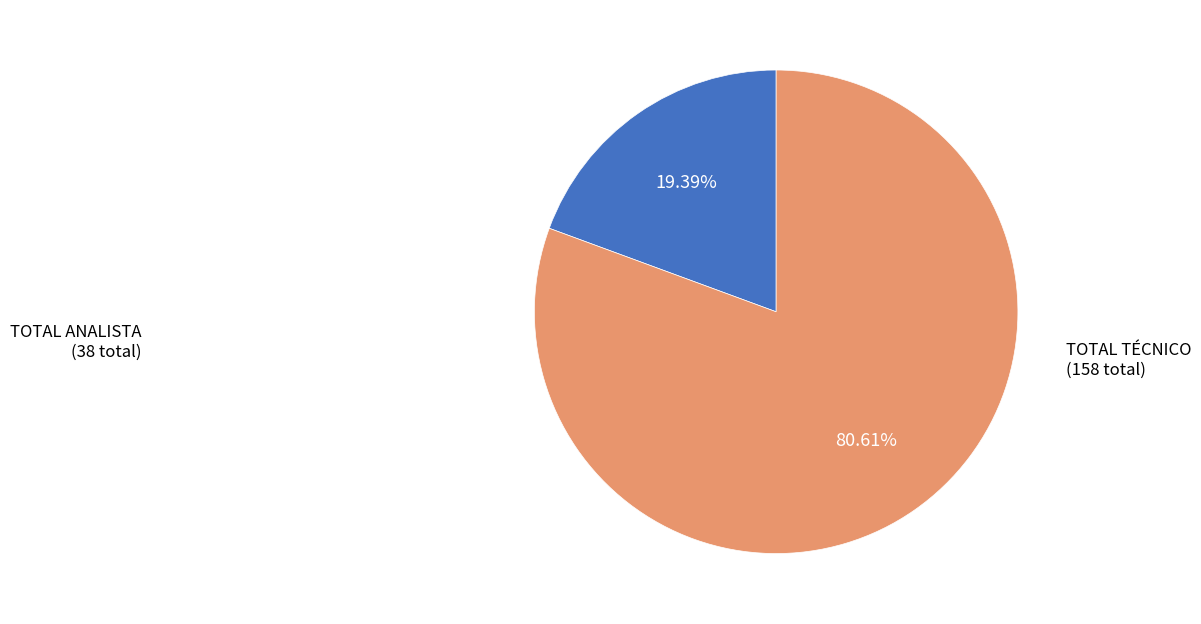

To the nearest percent, what is the difference between the largest and smallest slice percentages?

61%